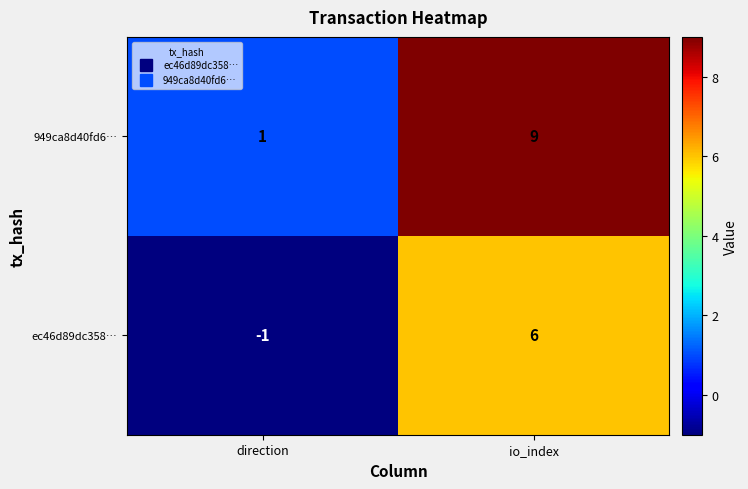

Which label corresponds to the largest value in the chart?

io_index